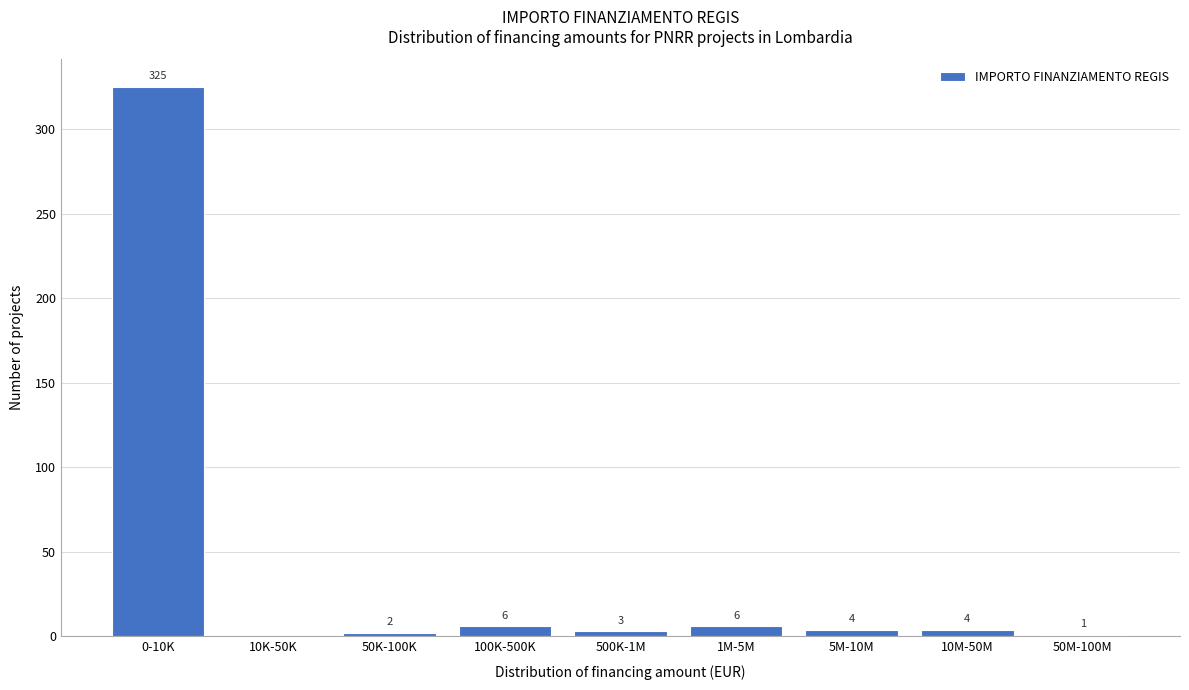

Reading right to left, what are all the values shown in this chart?

50M-100M=1	10M-50M=4	5M-10M=4	1M-5M=6	500K-1M=3	100K-500K=6	50K-100K=2	10K-50K=0	0-10K=325